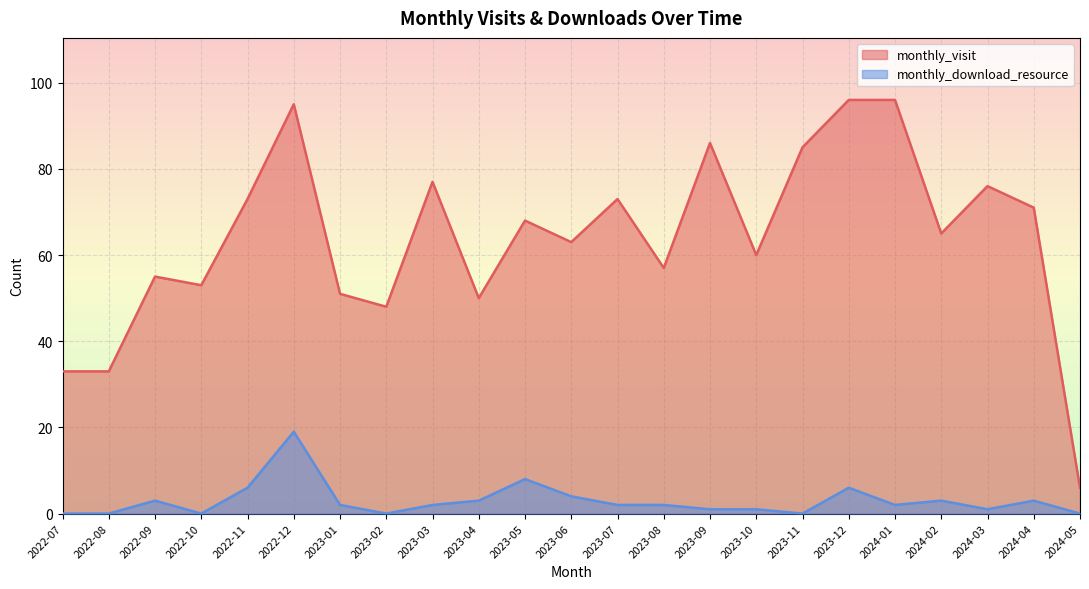

What are all the series names shown in the legend?

monthly_visit, monthly_download_resource